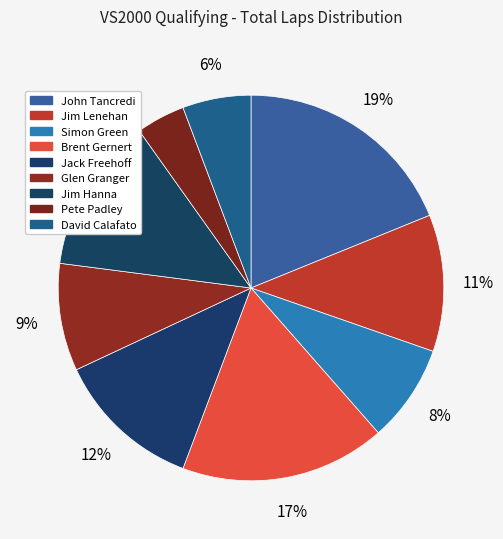

What is the smallest slice in the pie chart?

Pete Padley